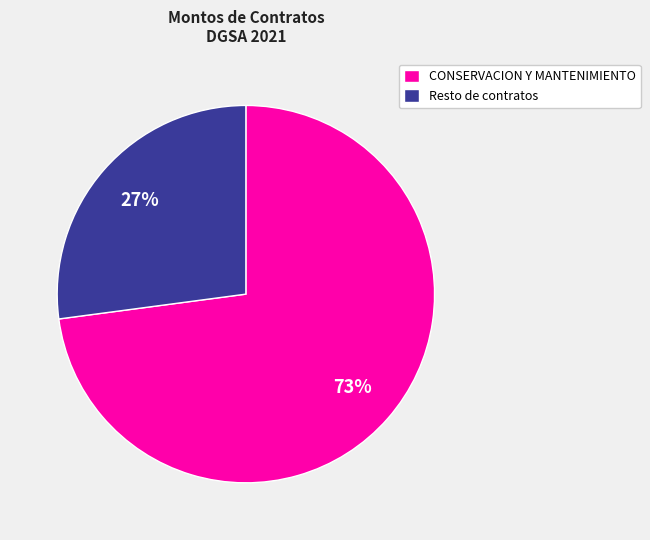

To the nearest percent, what percentage of the pie is Resto de contratos?

27%